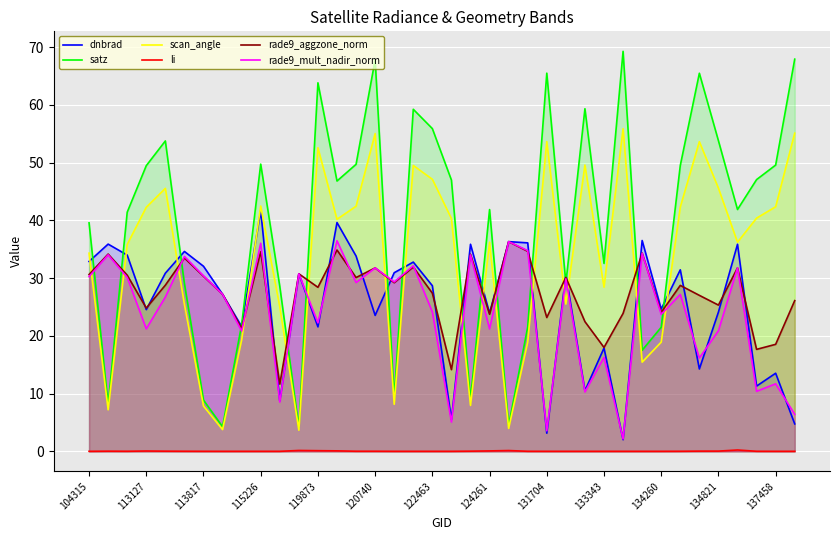

Count the number of data series in this chart.

6